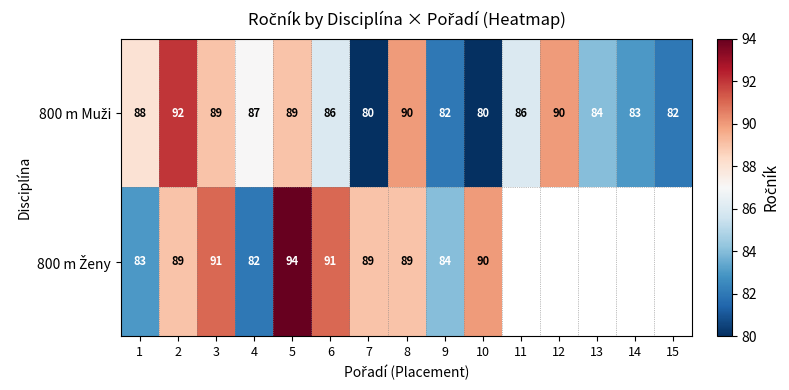

Which category has the lowest value in the 800 m Ženy series?

4